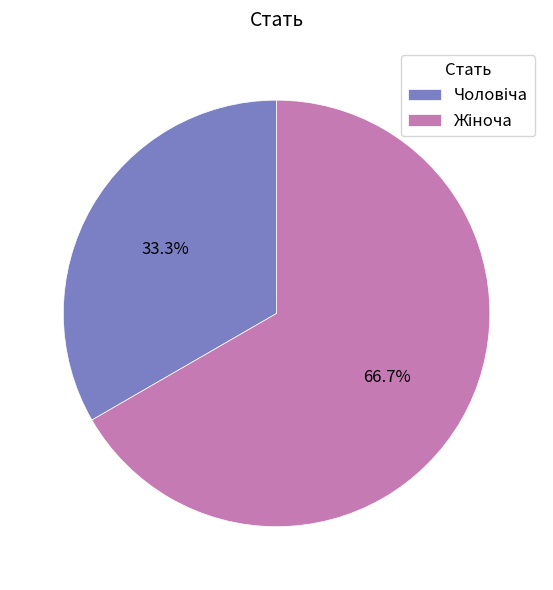

How many slices are in this pie chart?

2